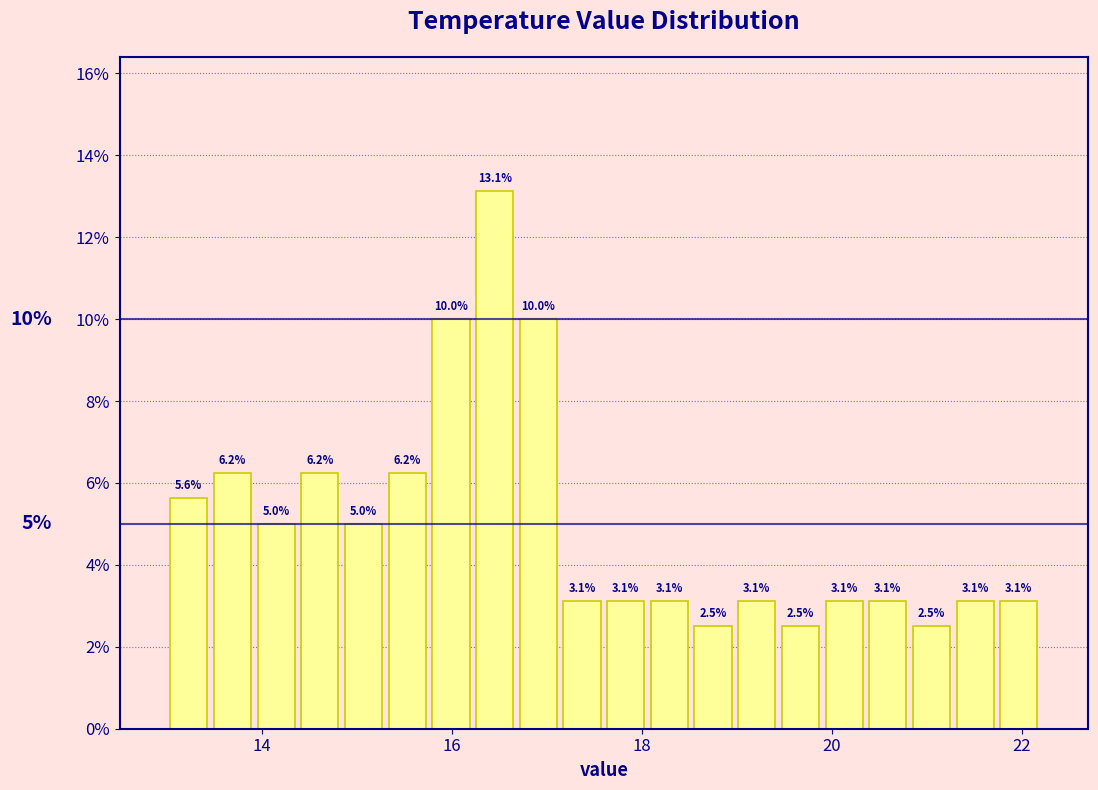

Read against the x-axis, roughly where is the centre of the tallest bar?

16.4